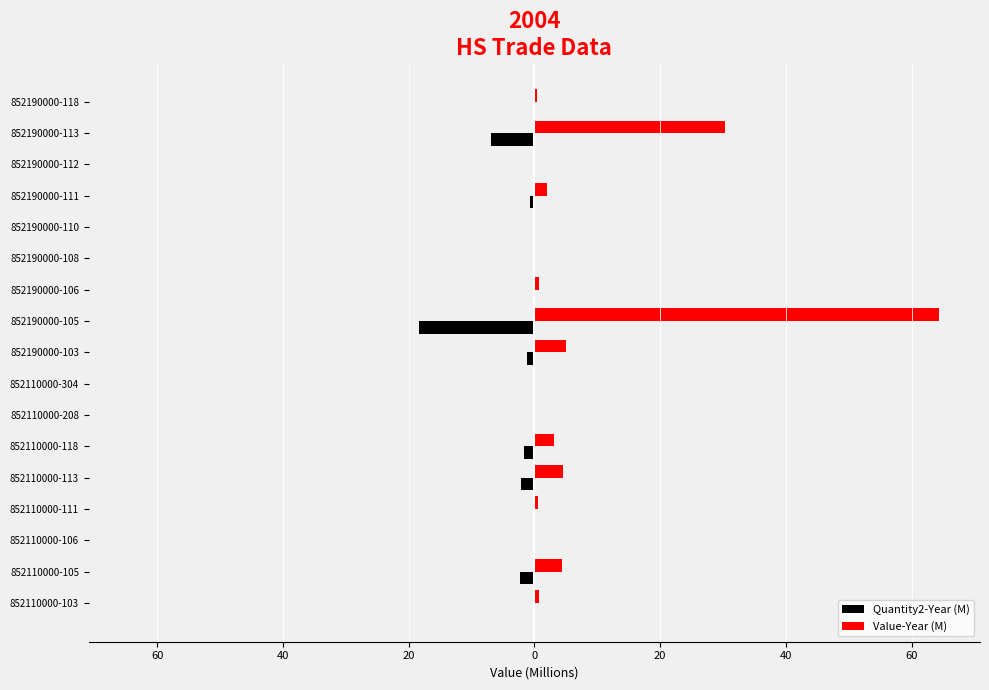

What are all the series names shown in the legend?

Quantity2-Year (M), Value-Year (M)